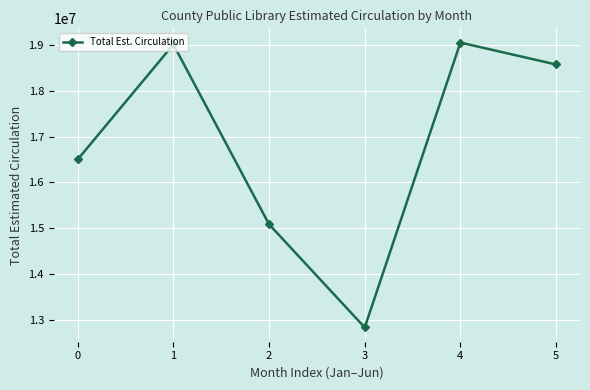

What is the change in value from 1 to 3?

-6177365